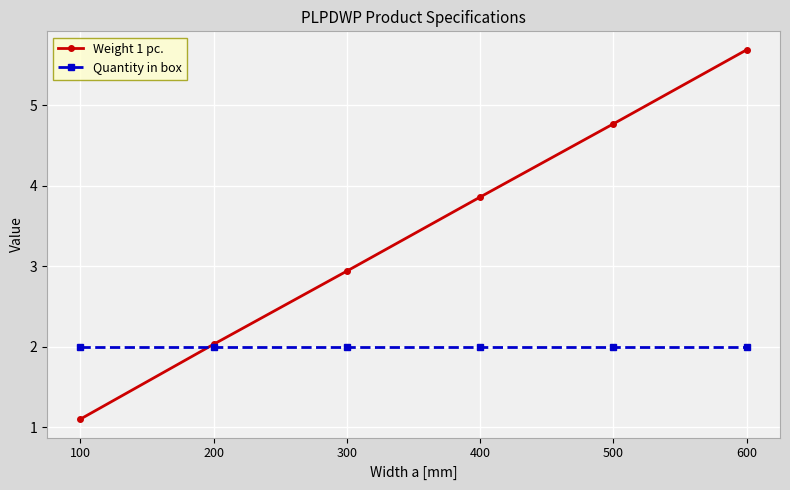

Where does the Weight 1 pc. series first go above 3?

400